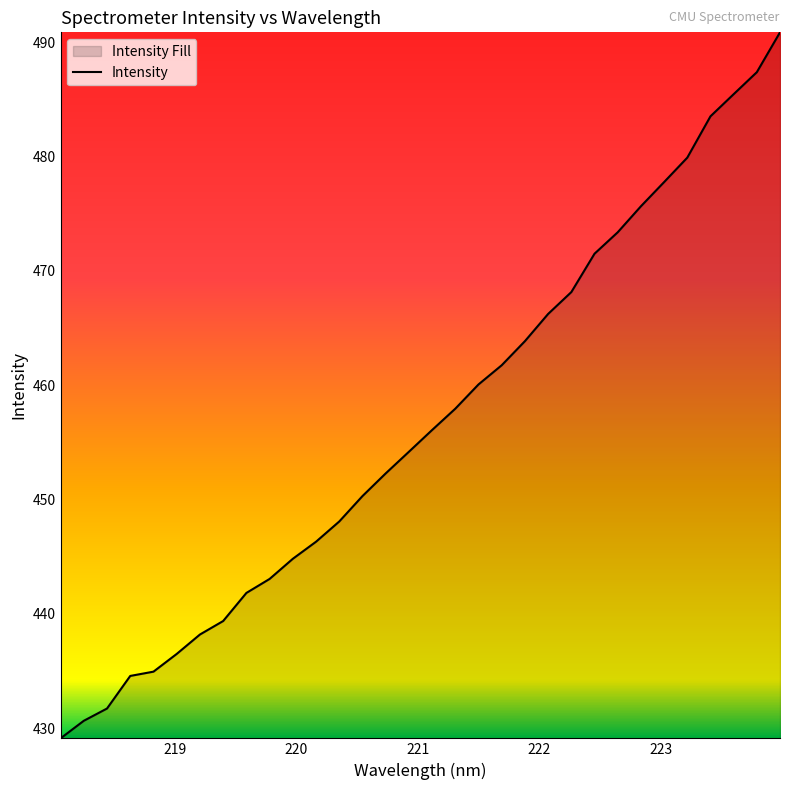

How many lines are shown in the chart?

1